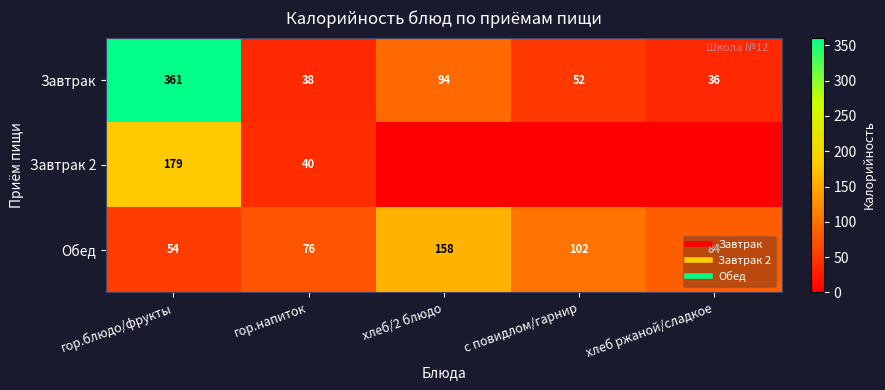

What is the total value across all series at хлеб ржаной/сладкое?

120